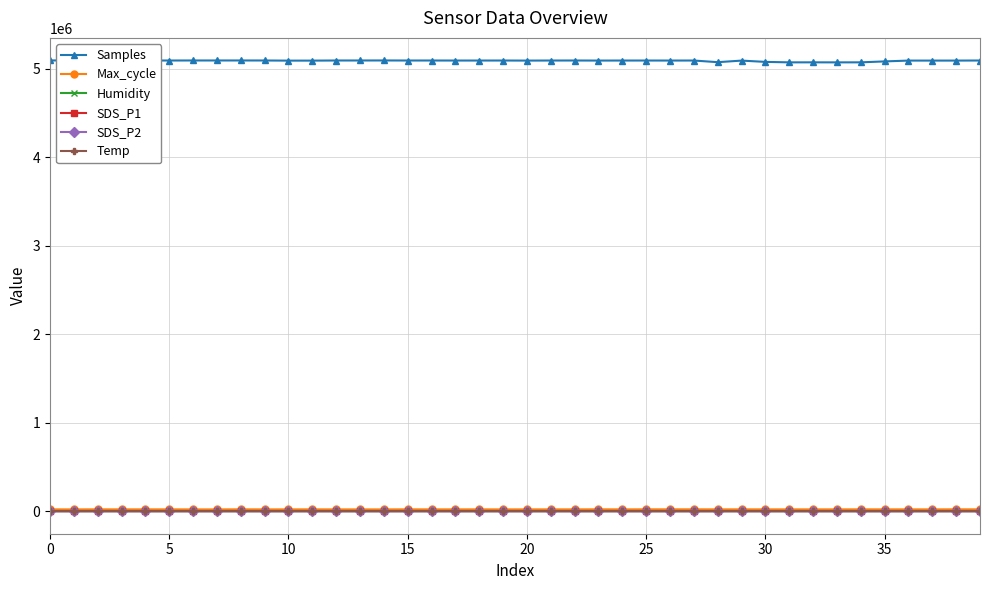

Rank the series by their maximum value, from highest to lowest.

Samples, Max_cycle, Humidity, Temp, SDS_P1, SDS_P2